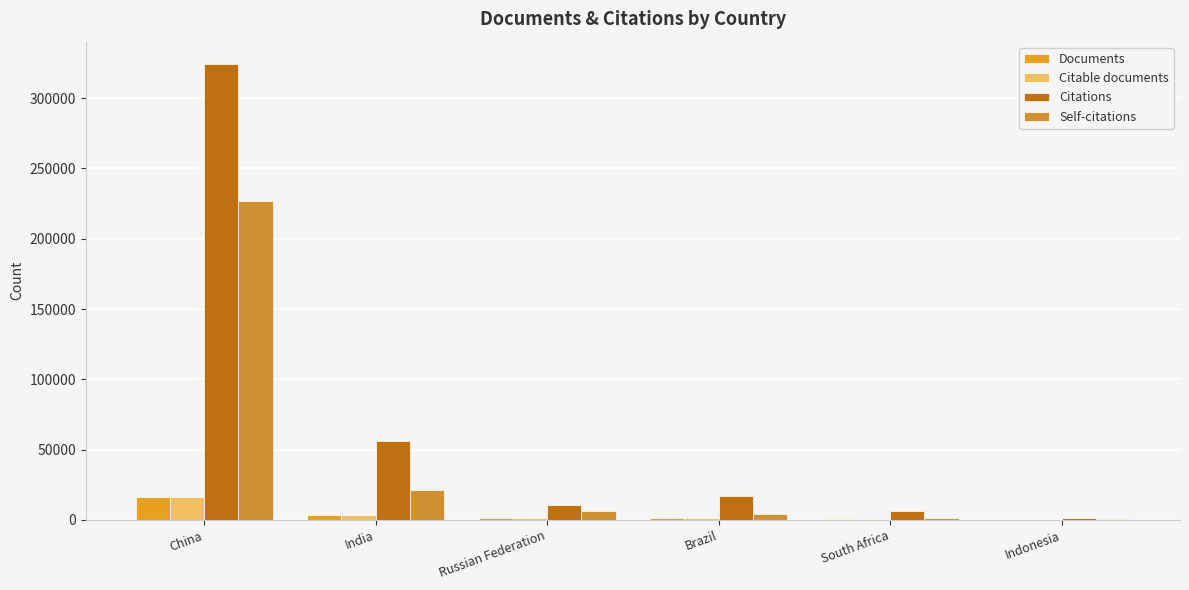

At which label is Citable documents closest to 8244?

India